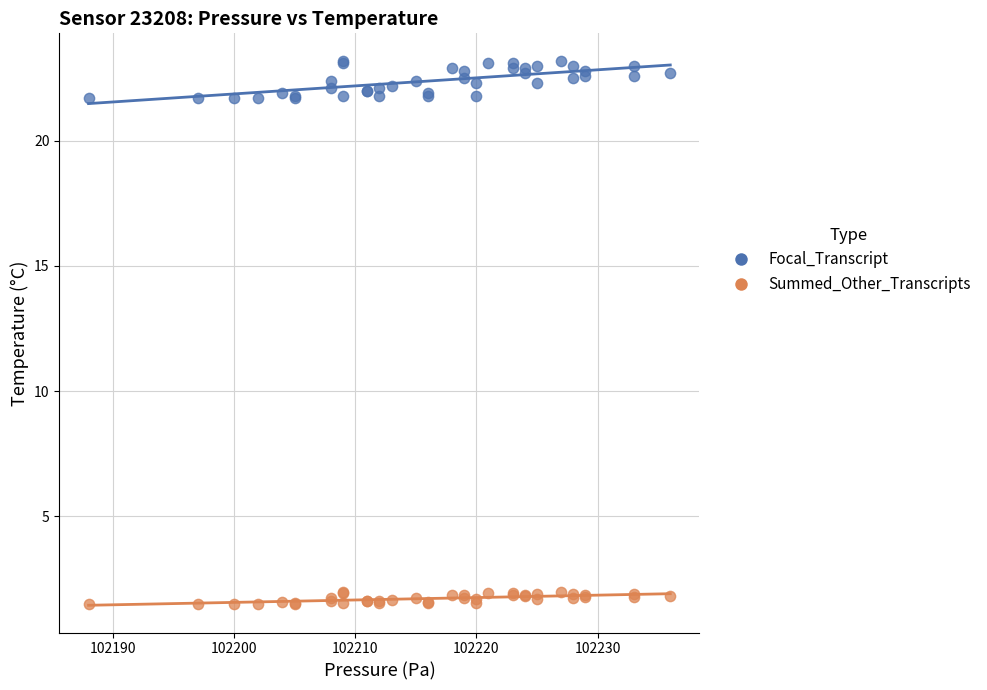

Which series reaches the maximum Y coordinate?

Focal_Transcript